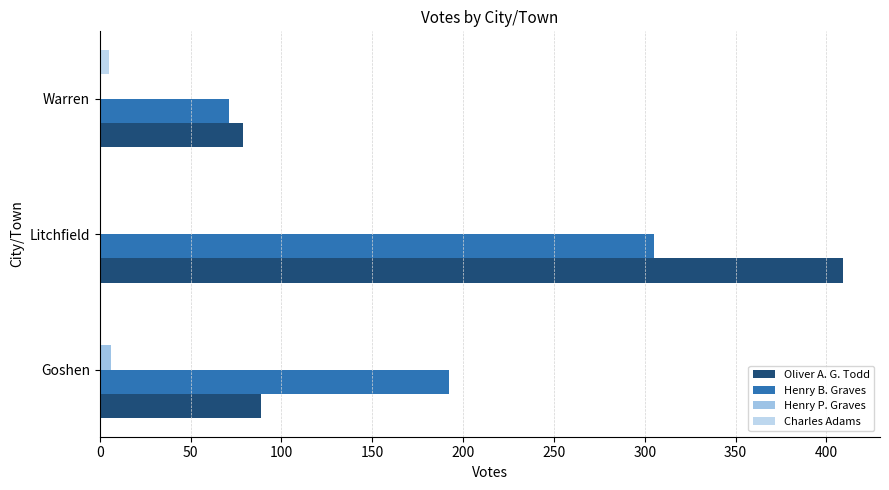

At which category is the sum across all series the highest?

Litchfield